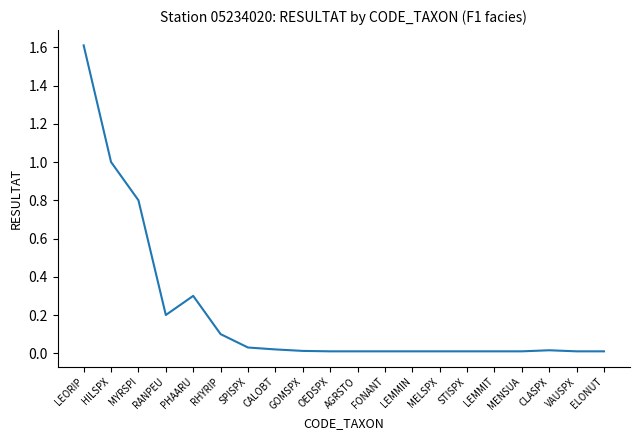

What position from the right is PHAARU?

16